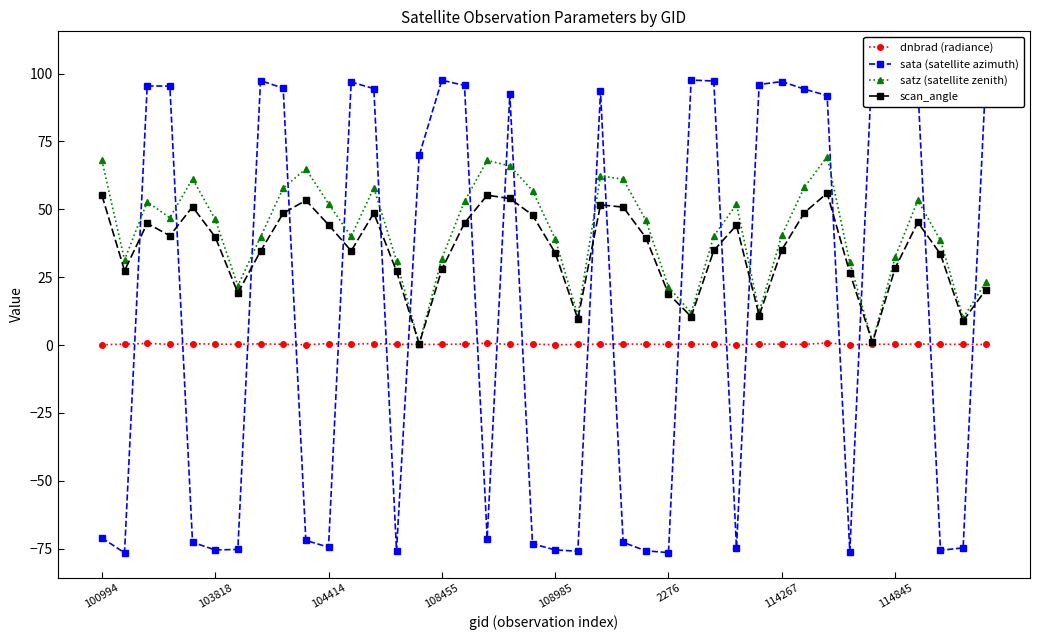

True or false: sata (satellite azimuth) has more than 0 points higher than both neighbors.

True